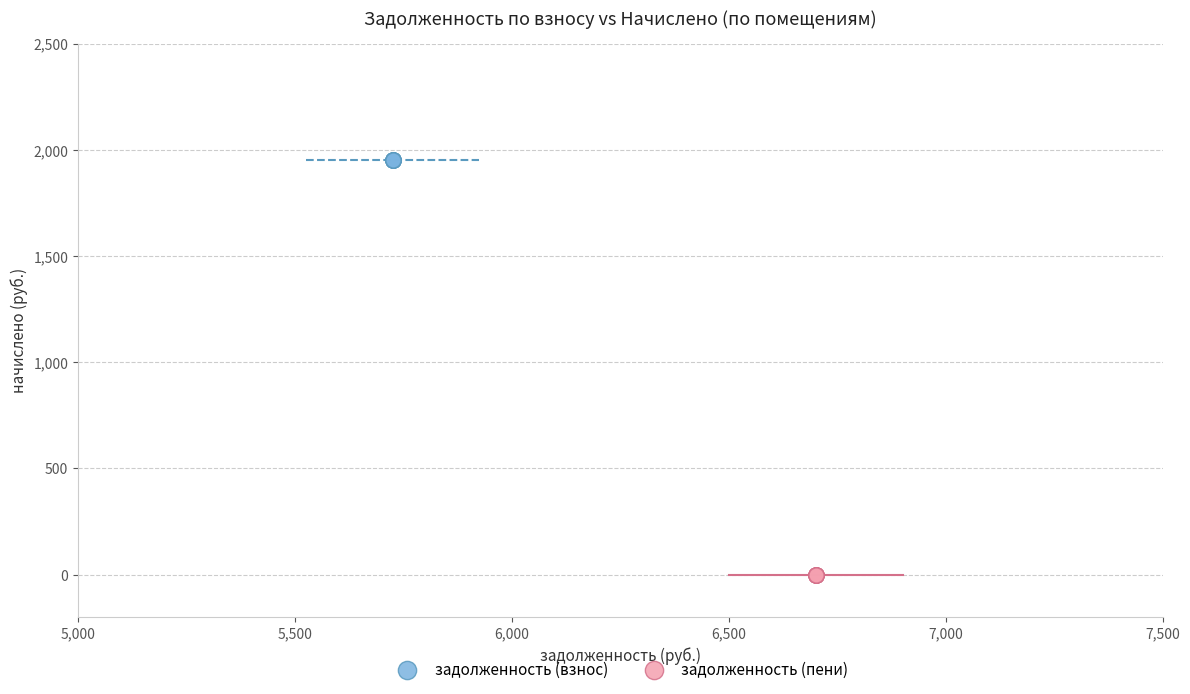

Which series contains the highest Y value?

задолженность (взнос)